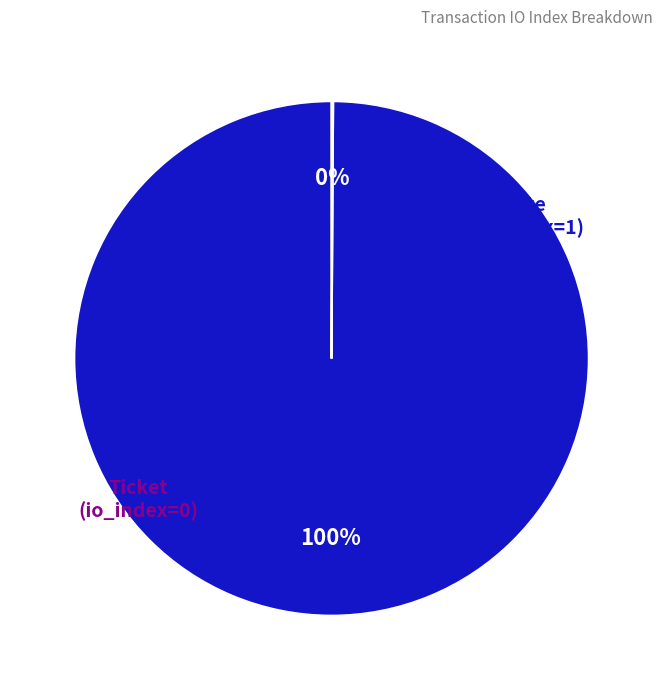

Does any single category account for the majority?

Yes